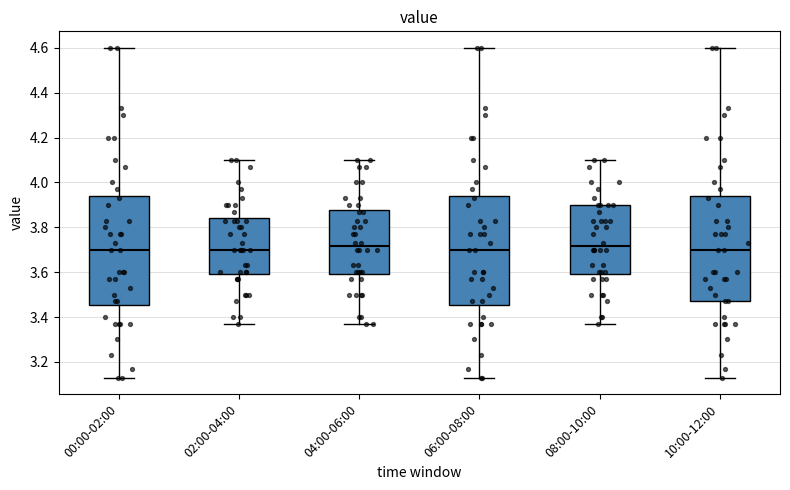

Reading left to right, read every box against the y-axis: the position of its median line, the range the box covers, and the ends of its whiskers. The values are not printed on the chart, so give them approximately, as read against the axis.

00:00-02:00: median 3.70, box 3.46 to 3.94, whiskers 3.14 to 4.60
02:00-04:00: median 3.70, box 3.60 to 3.84, whiskers 3.38 to 4.10
04:00-06:00: median 3.72, box 3.60 to 3.88, whiskers 3.38 to 4.10
06:00-08:00: median 3.70, box 3.46 to 3.94, whiskers 3.14 to 4.60
08:00-10:00: median 3.72, box 3.60 to 3.90, whiskers 3.38 to 4.10
10:00-12:00: median 3.70, box 3.48 to 3.94, whiskers 3.14 to 4.60